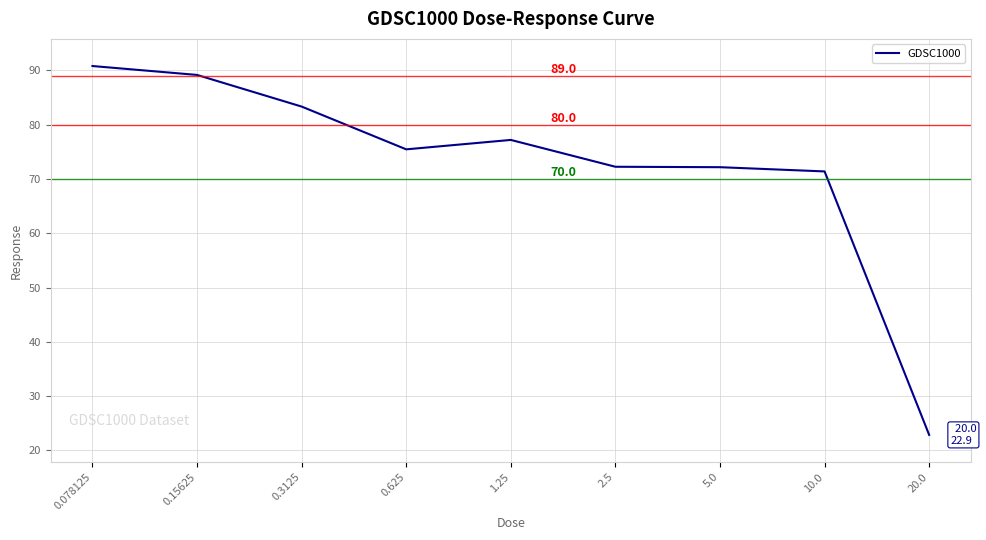

What is the maximum value shown in the chart?

90.8